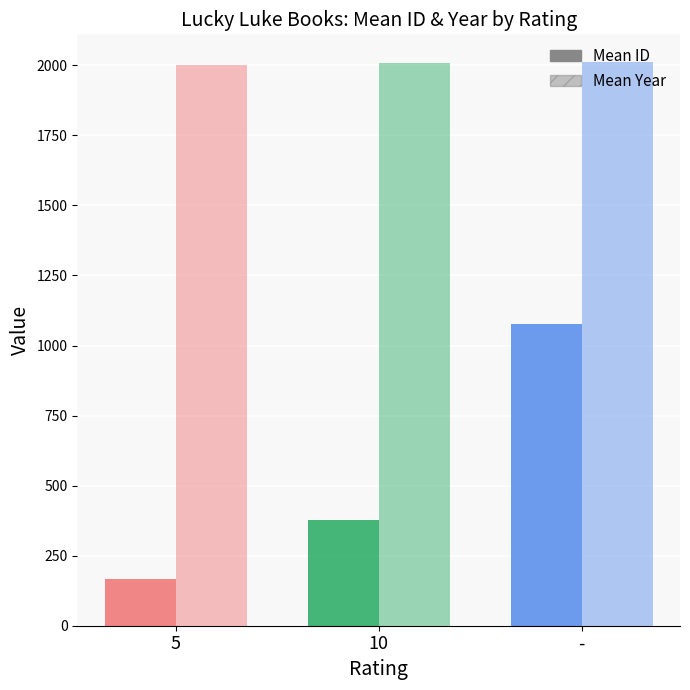

What is the value of the Mean ID bar at the 3rd from the left?

1078.5